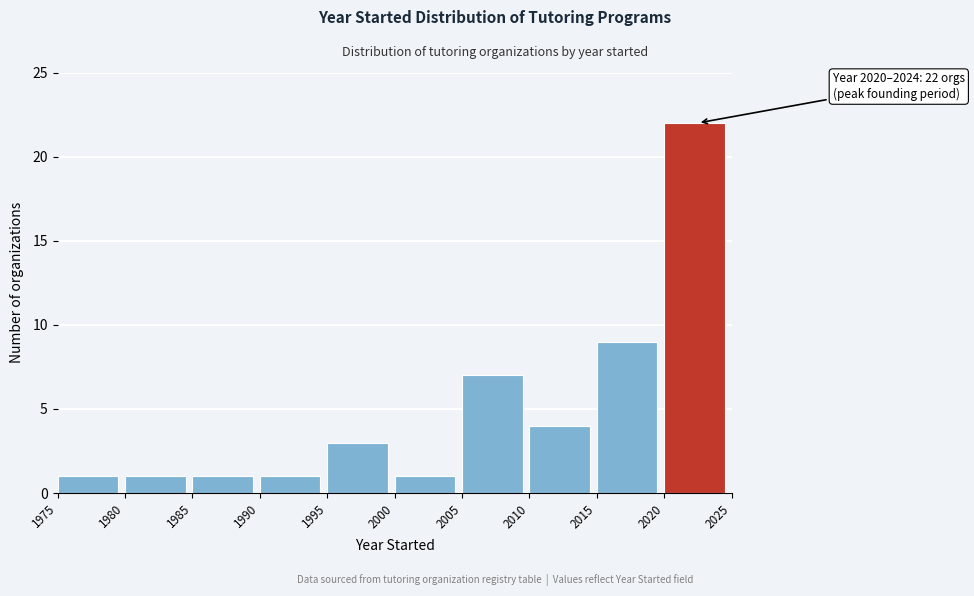

Over which range of the x-axis is the bar tallest?

2020 to 2025